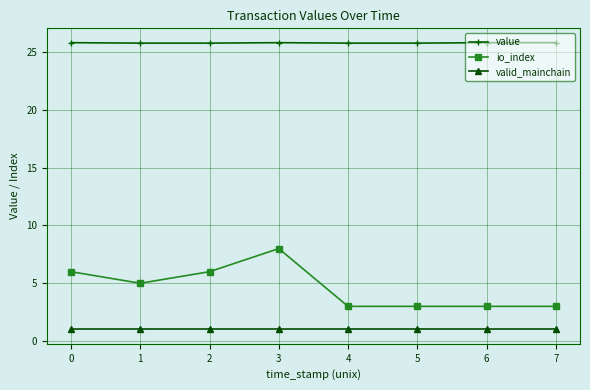

Is it true that io_index equals 3.0 at 4?

True